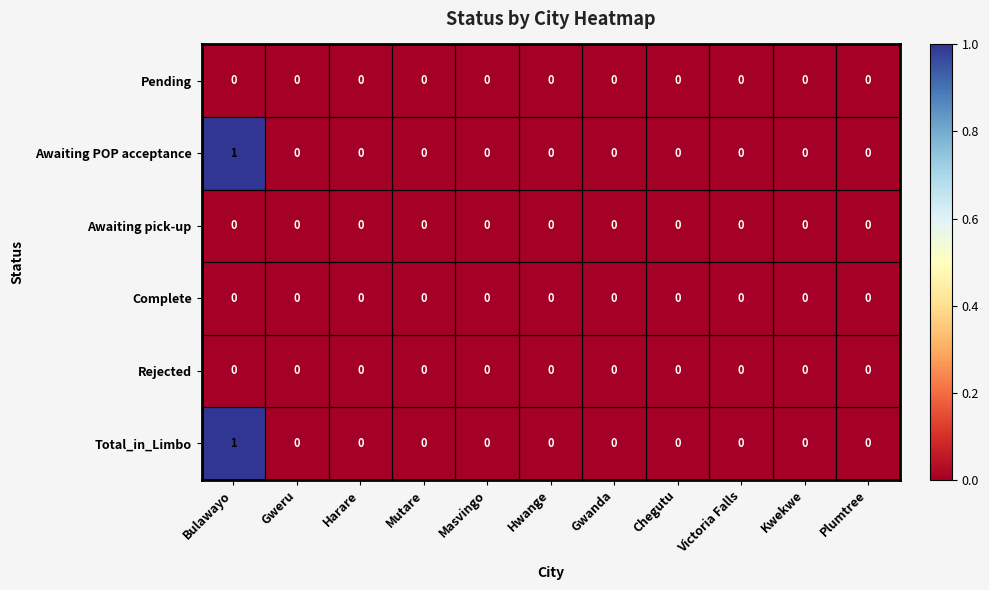

Is the value of Total_in_Limbo at Harare greater than the value of Awaiting POP acceptance at Bulawayo?

No